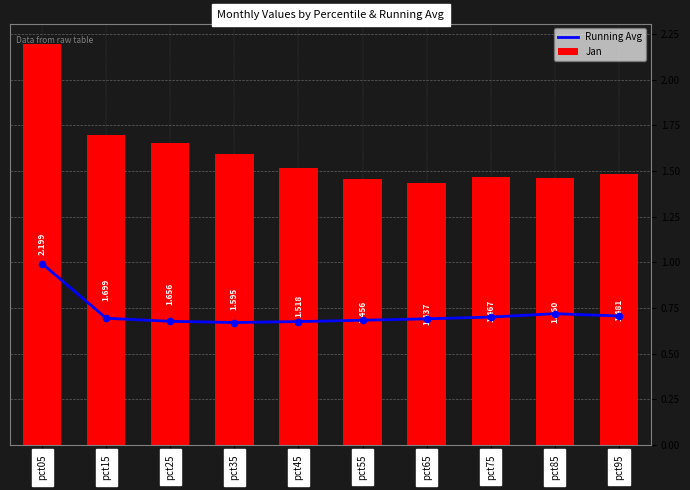

At which category is the sum across all series the highest?

pct05